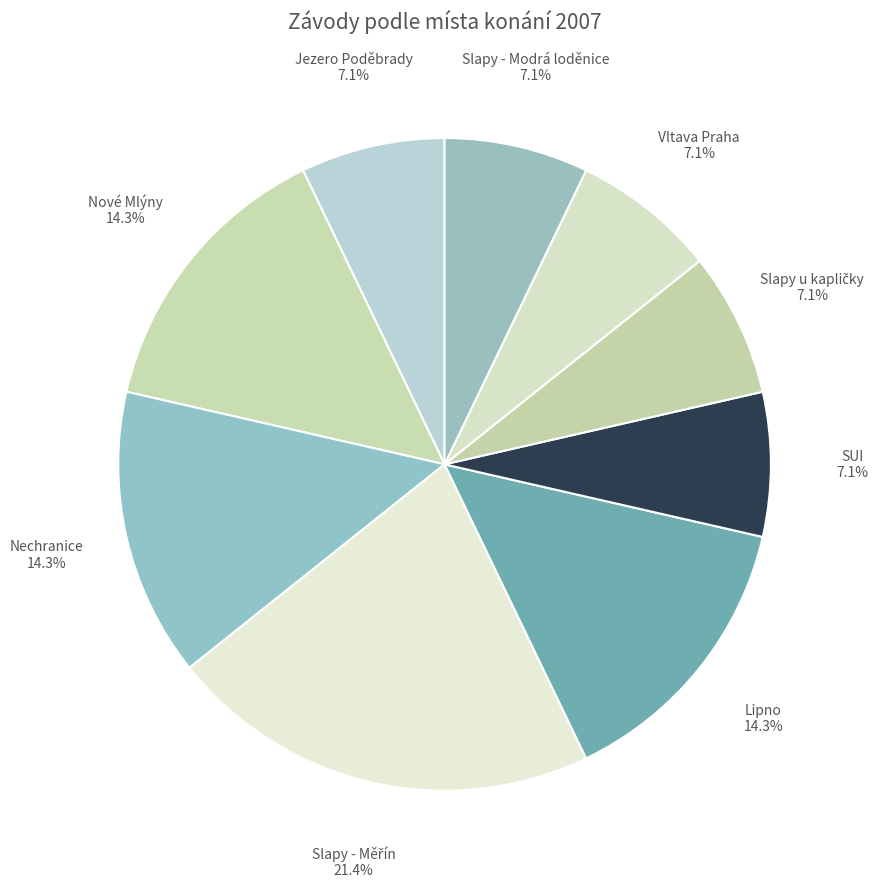

Is it true that Vltava Praha is 7% of the pie?

True